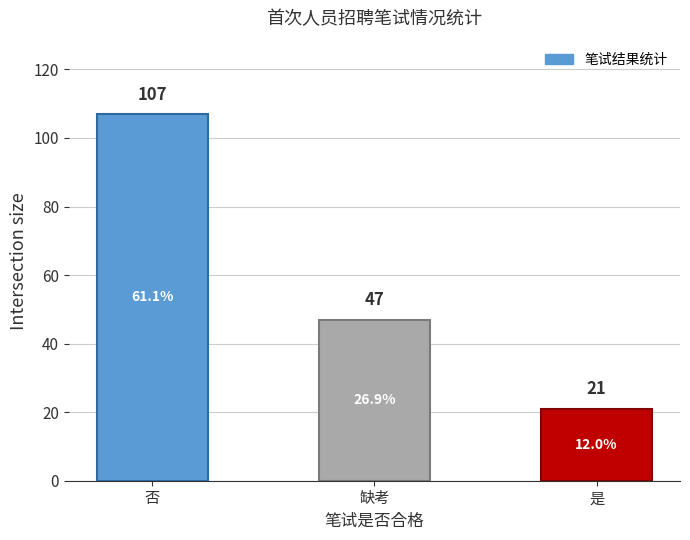

Reading left to right, what are all the values shown in this chart?

否=107	缺考=47	是=21